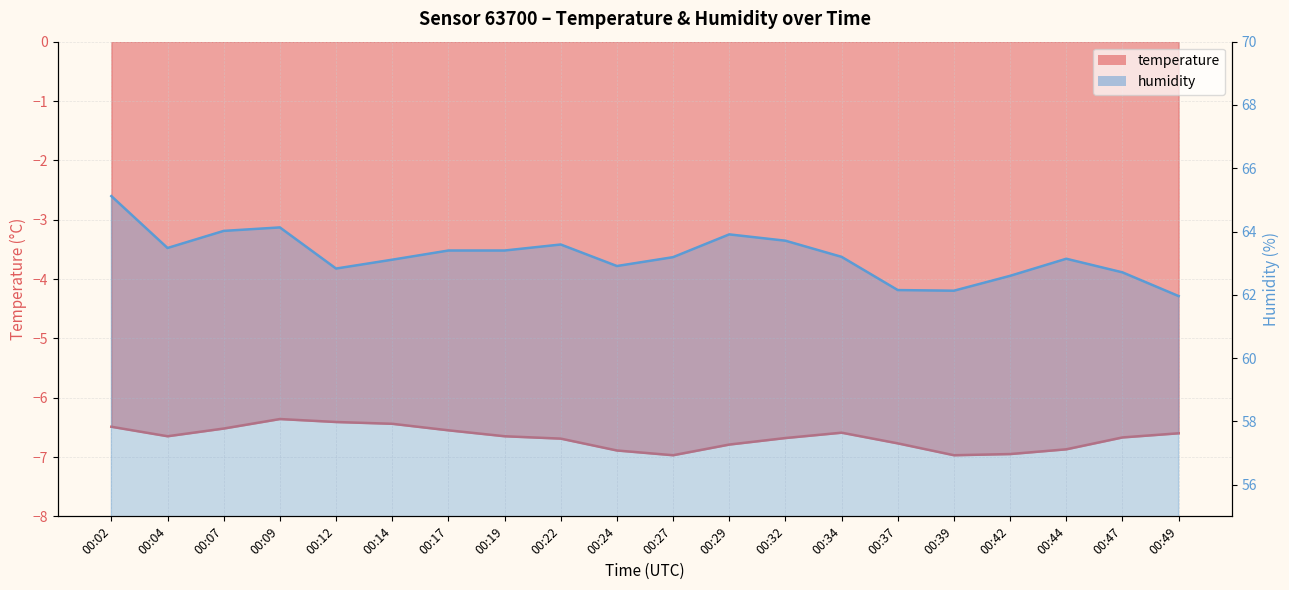

At which category is the sum across all series the highest?

00:02